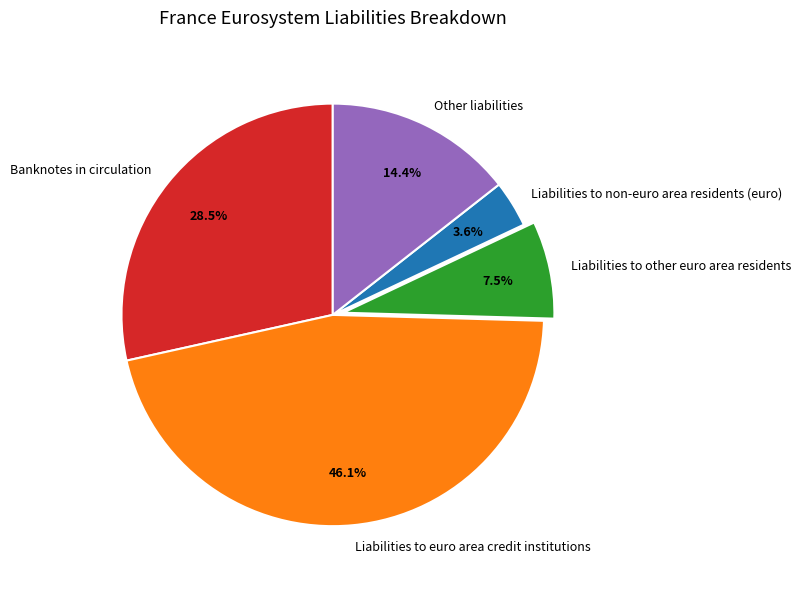

Does Other liabilities represent more than half of the total?

No